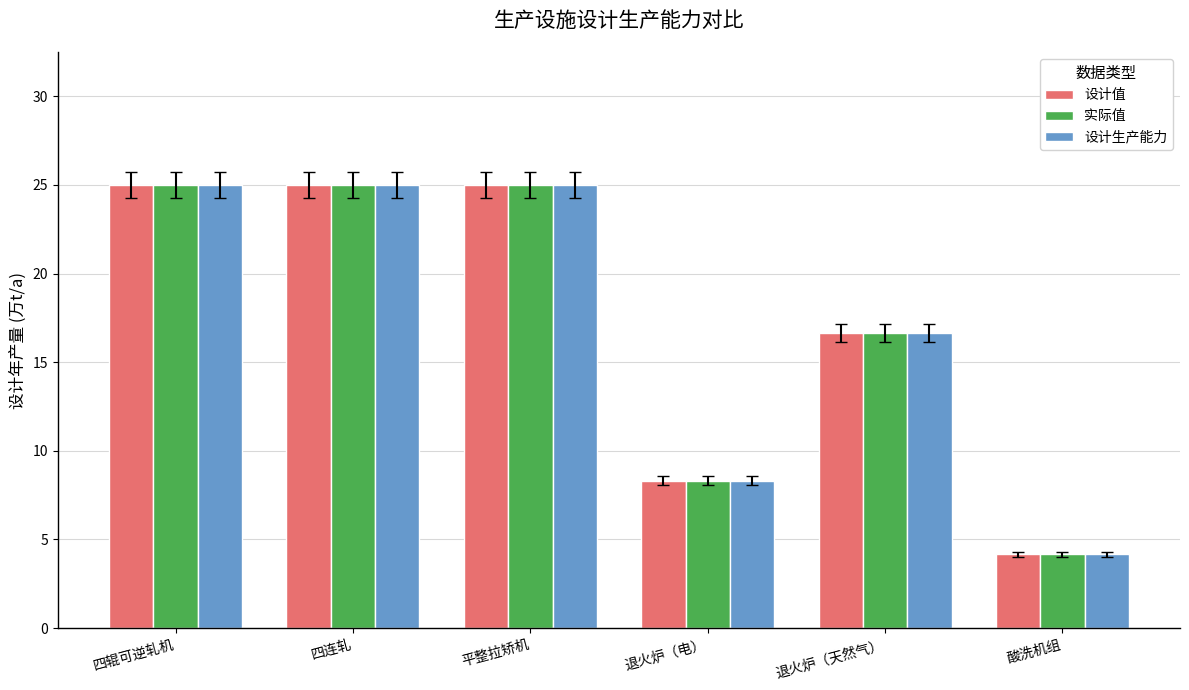

What is the average value of the 实际值 series?

17.4